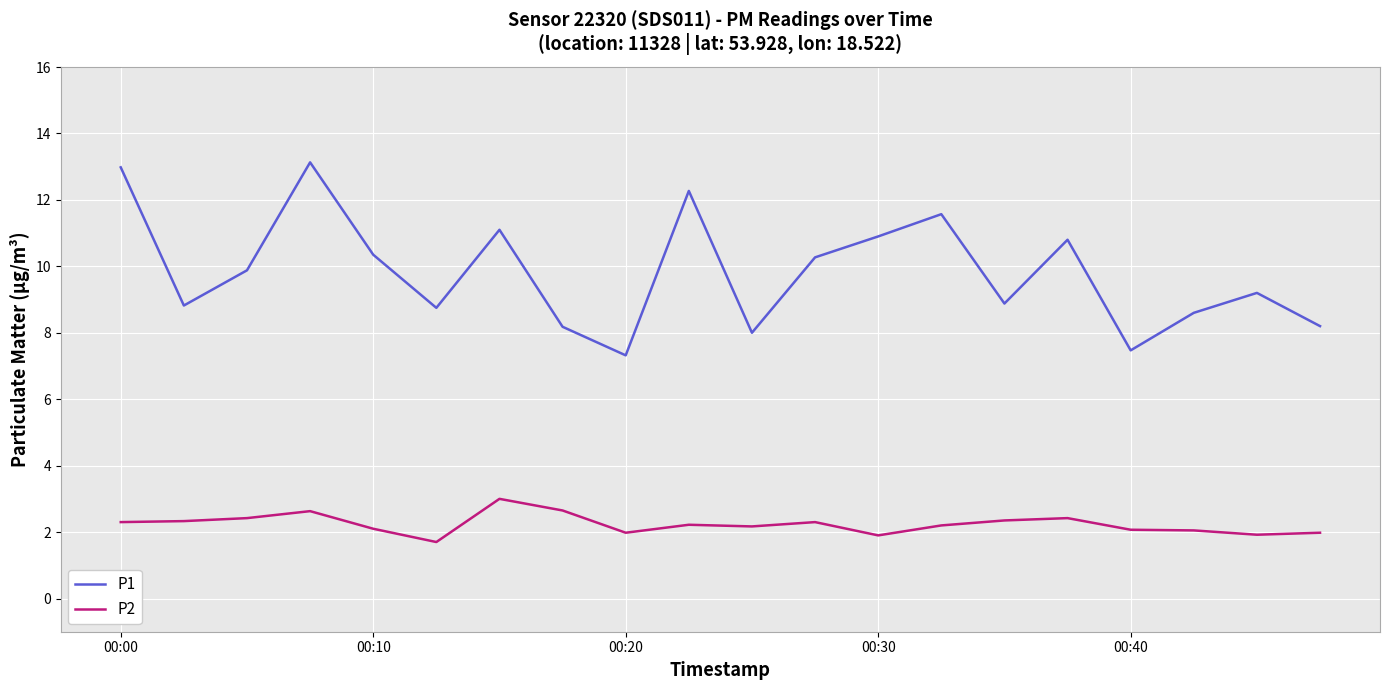

Rank the series by their average value, from highest to lowest.

P1, P2